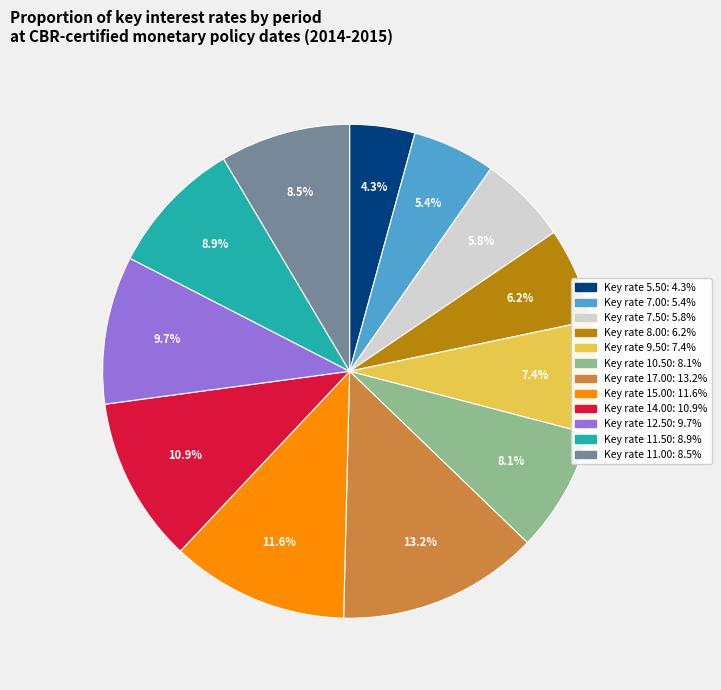

Is there a majority slice in this chart?

No